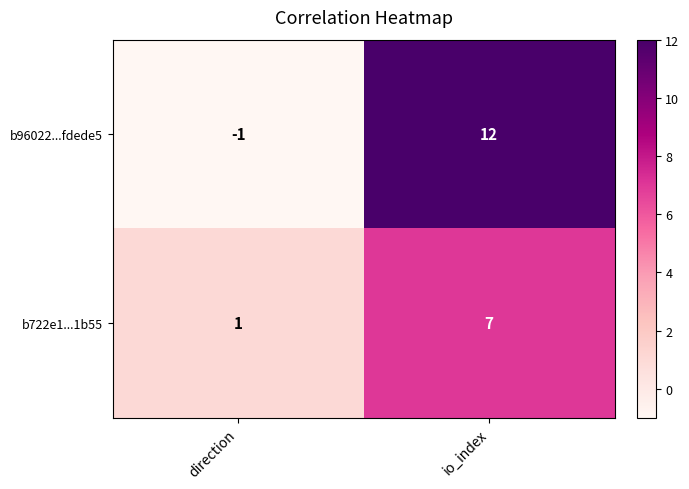

What is the sum of the b722e1...1b55 values at direction and io_index?

8